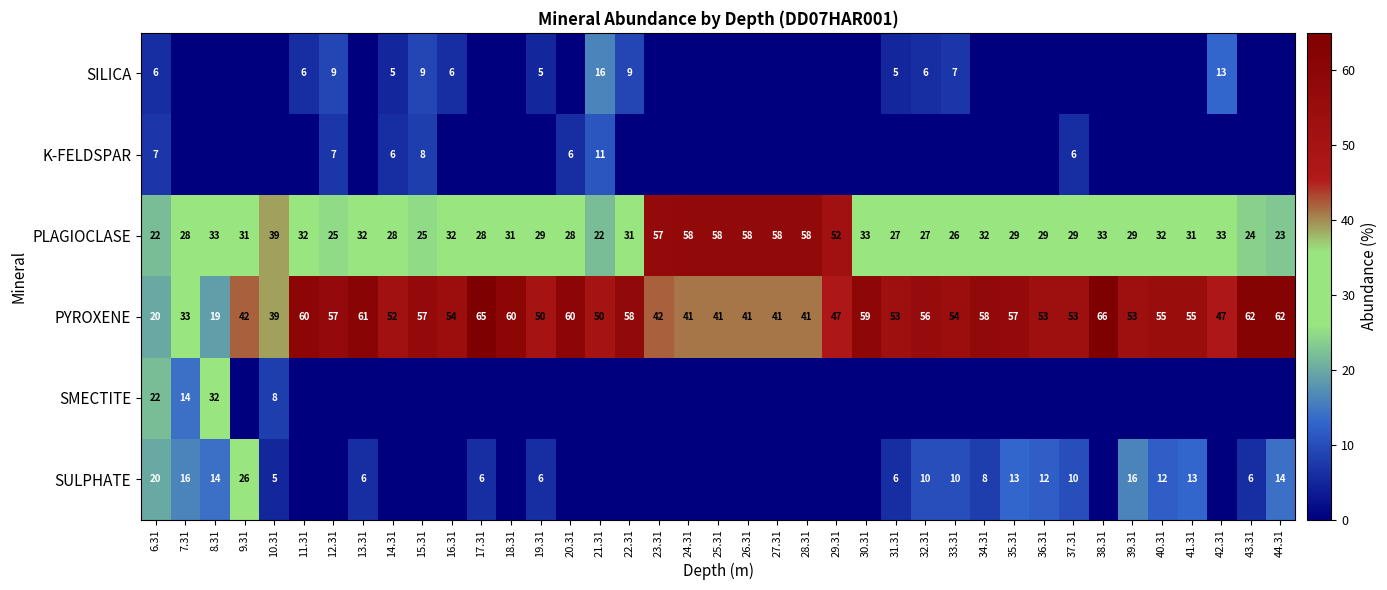

What is the spread (max minus min) of values at 36.31?

53